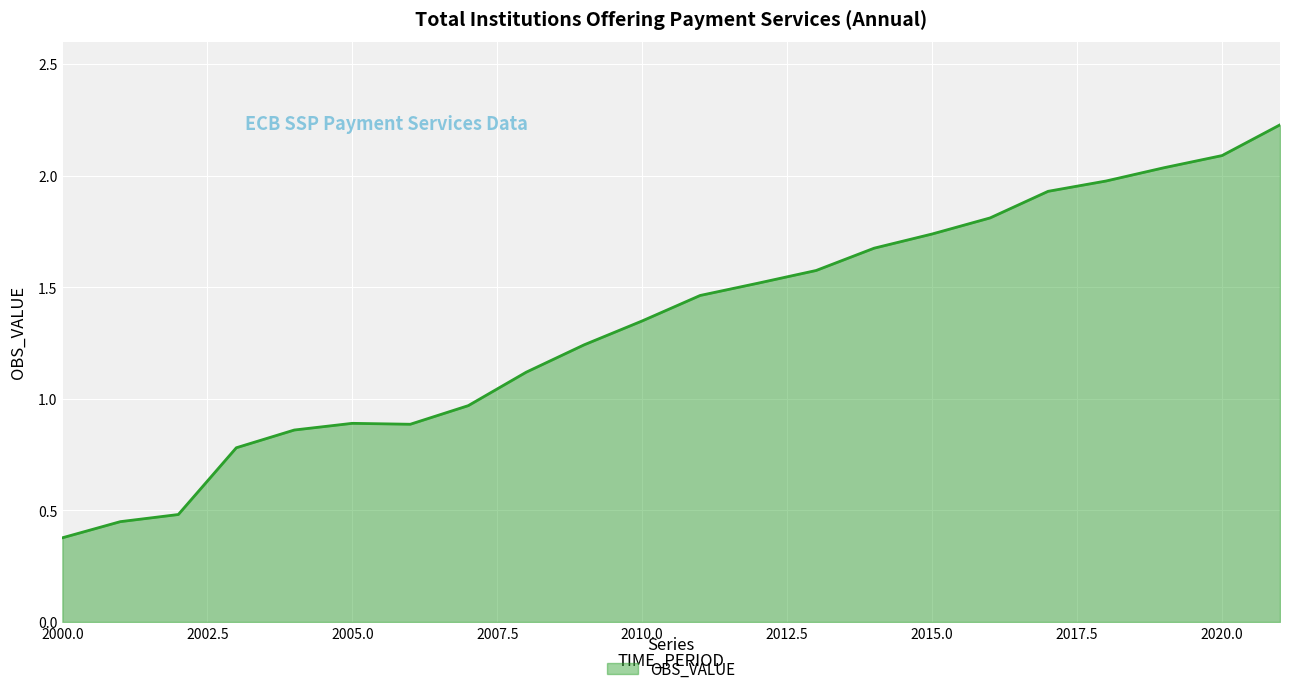

What is the minimum value shown in the chart?

0.4